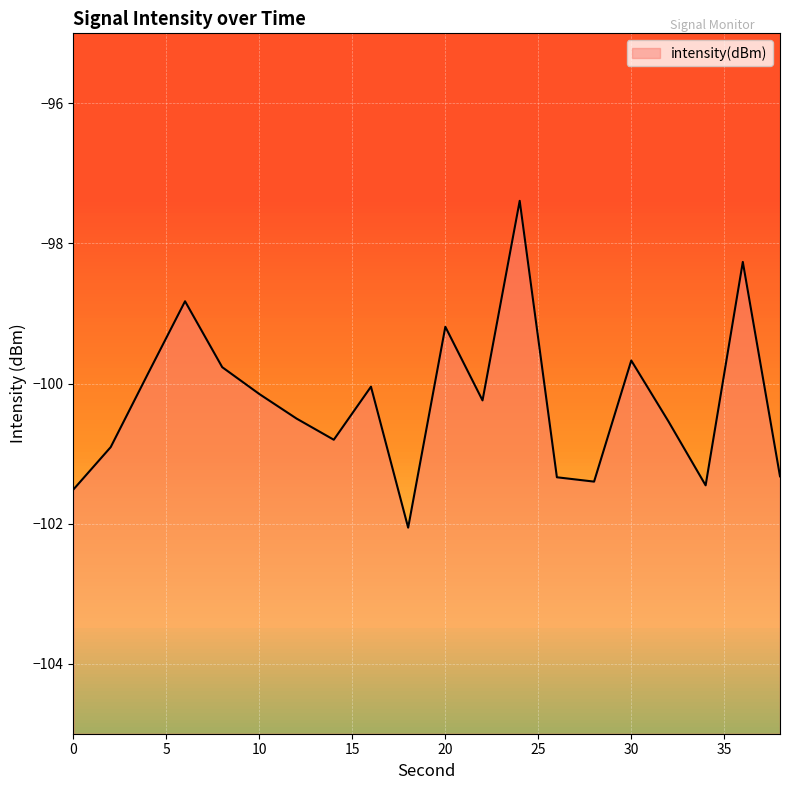

List the labels in order of value, largest first.

24, 36, 6, 20, 30, 8, 4, 16, 10, 22, 12, 32, 14, 2, 38, 26, 28, 34, 0, 18